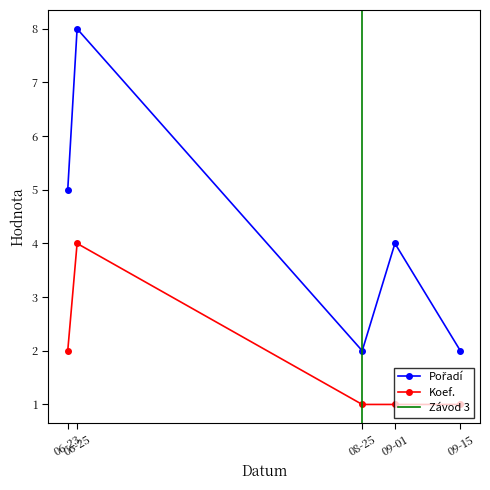

Reading left to right, list all the values displayed in this chart.

Pořadí: 5	8	2	4	2
Koef.: 2	4	1	1	1